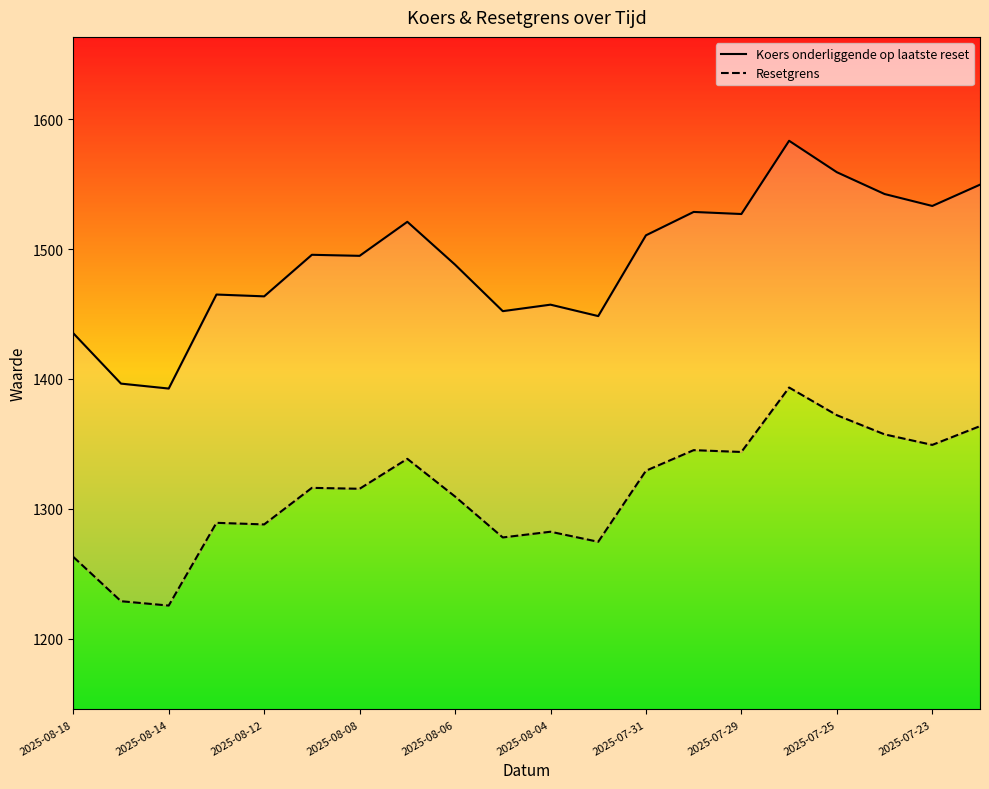

How many values in the Resetgrens series exceed 1316?

10